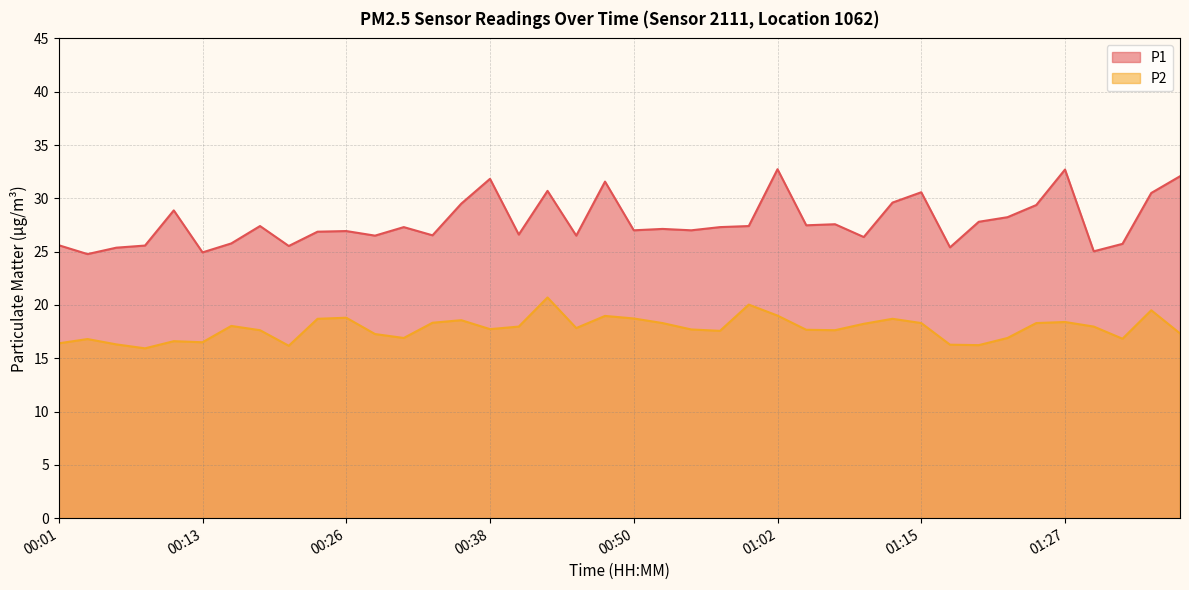

Read the P2 value at 01:34.

19.5